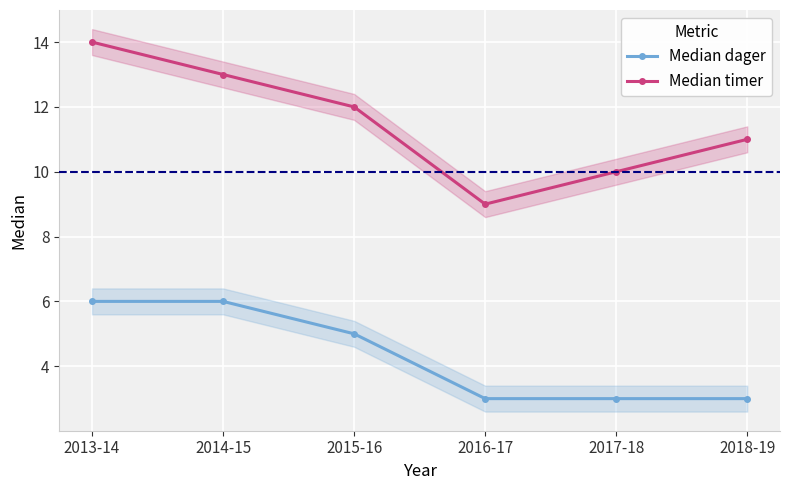

True or false: Median timer has a value of 12 at 2015-16.

True